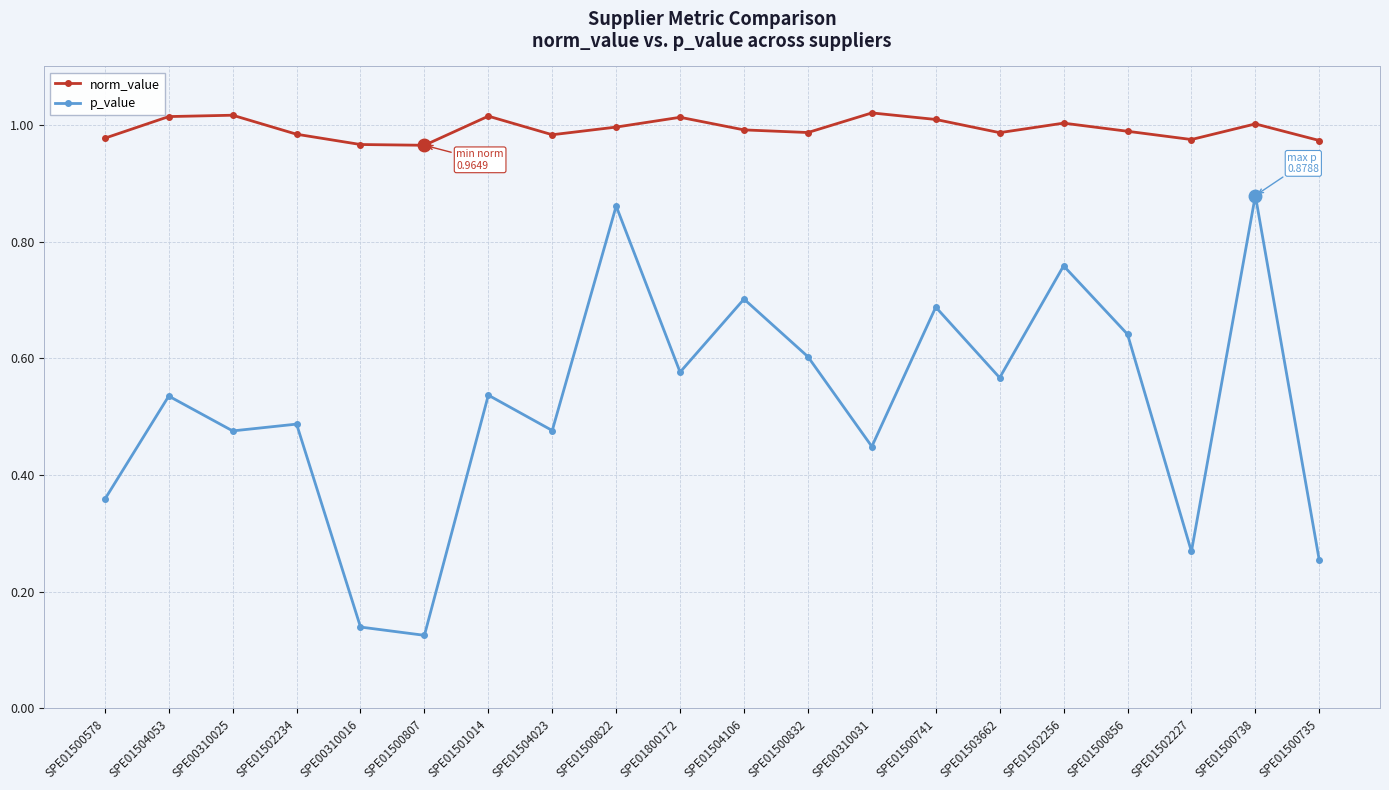

What are all the series names shown in the legend?

norm_value, p_value